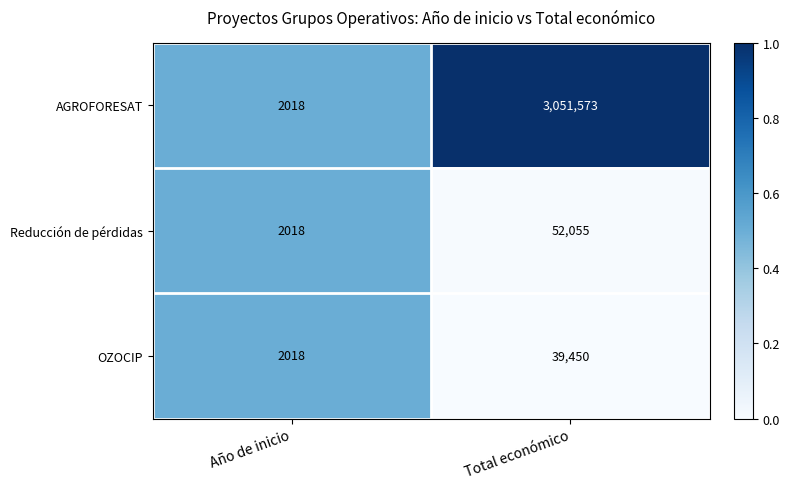

List the series in order of their peak value, highest first.

AGROFORESAT, Reducción de pérdidas, OZOCIP